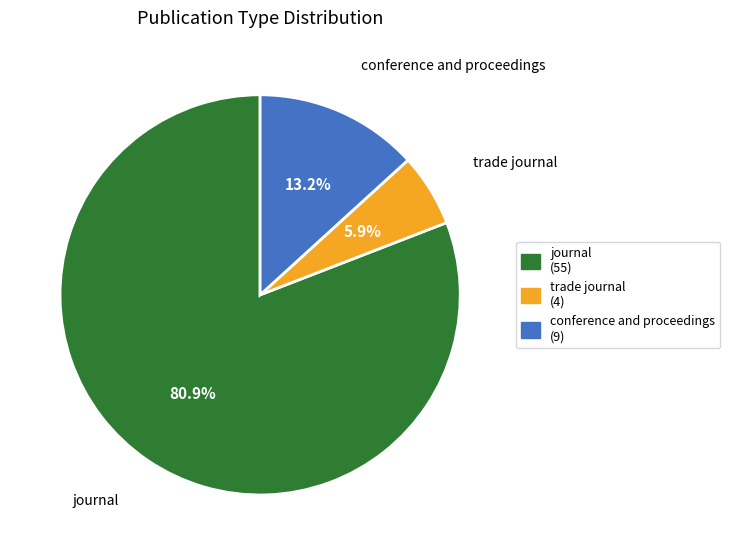

To the nearest percent, what portion does trade journal represent?

6%